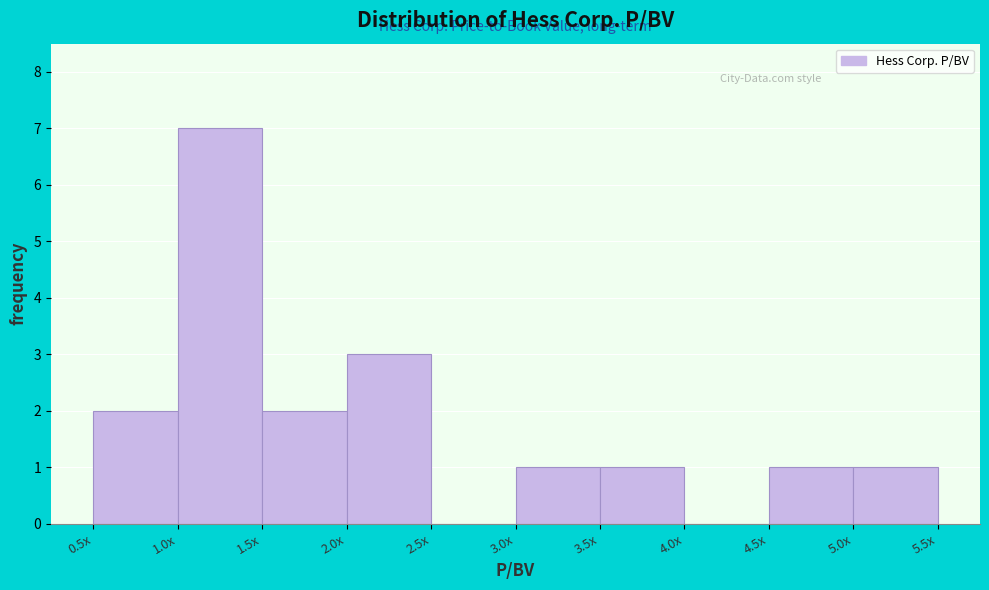

Reading left to right, transcribe all the data shown in this chart.

0.5x=2	1.0x=7	1.5x=2	2.0x=3	2.5x=0	3.0x=1	3.5x=1	4.0x=0	4.5x=1	5.0x=1